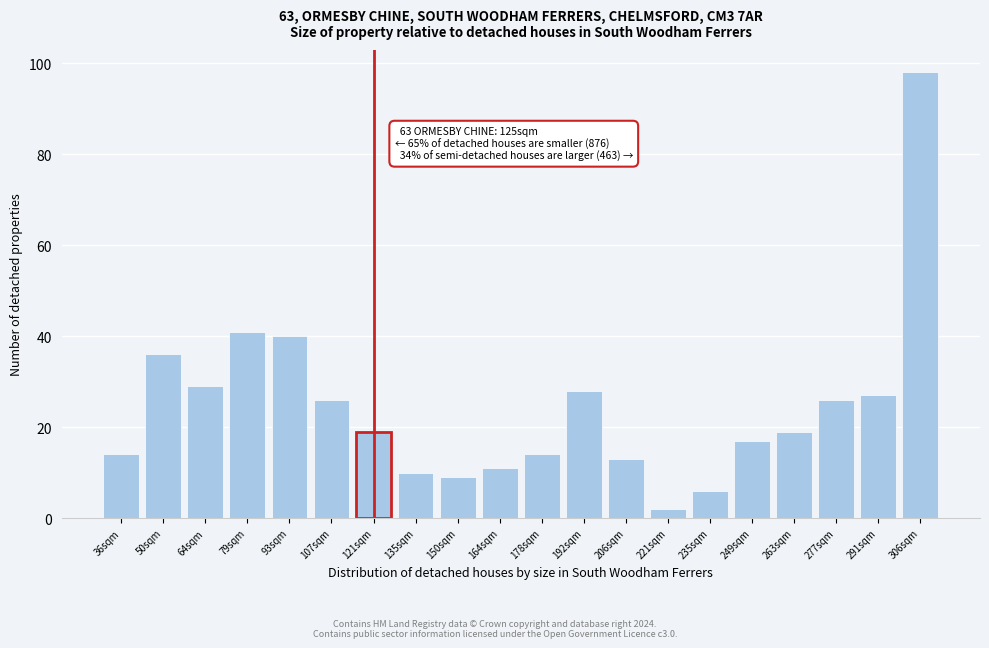

Reading left to right, list all the values displayed in this chart.

14	36	29	41	40	26	19	10	9	11	14	28	13	2	6	17	19	26	27	98